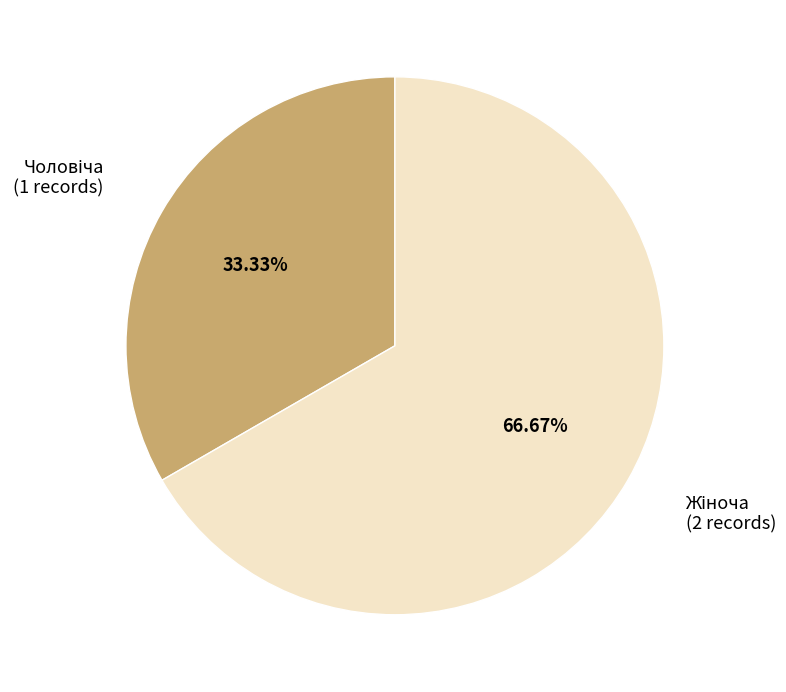

Is there any slice that represents more than half of the pie?

Yes